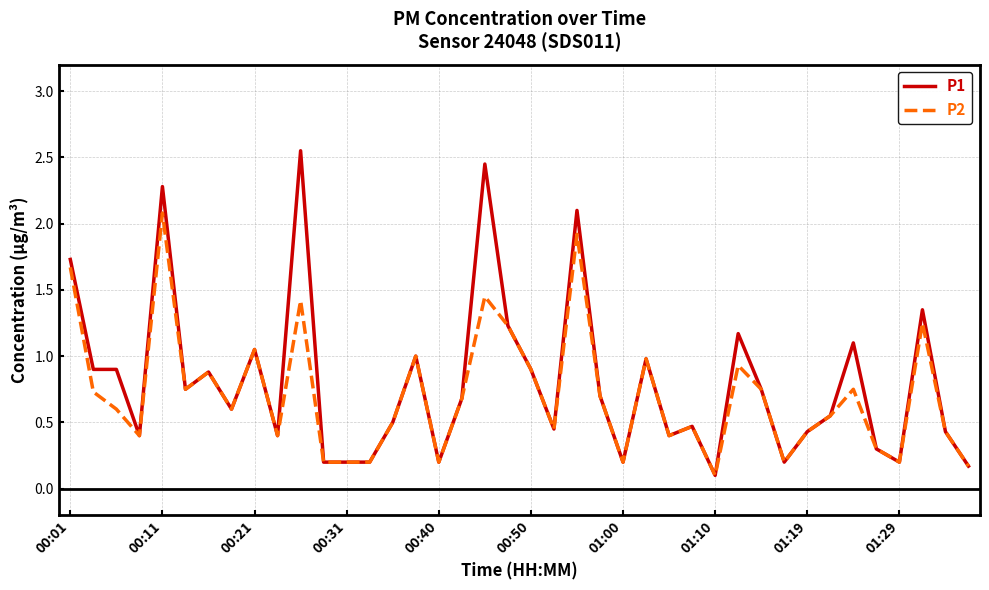

List the series in order of their peak value, highest first.

P1, P2